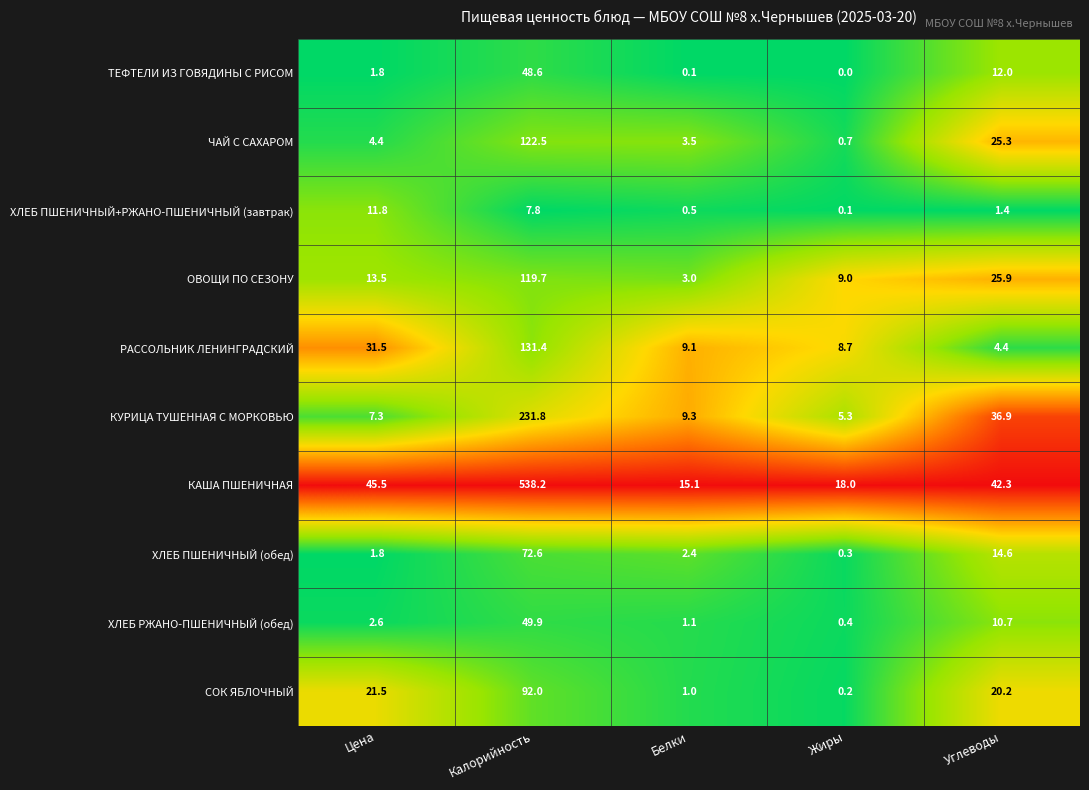

Where is ХЛЕБ ПШЕНИЧНЫЙ (обед) nearest to the value 36?

Углеводы